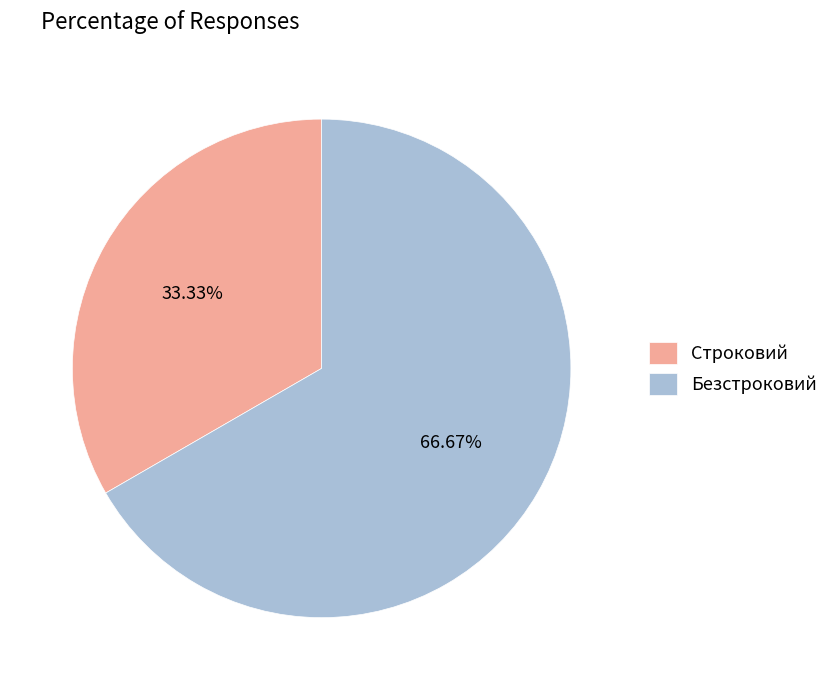

What is the ratio of the value at Строковий to the value at Безстроковий?

0.5